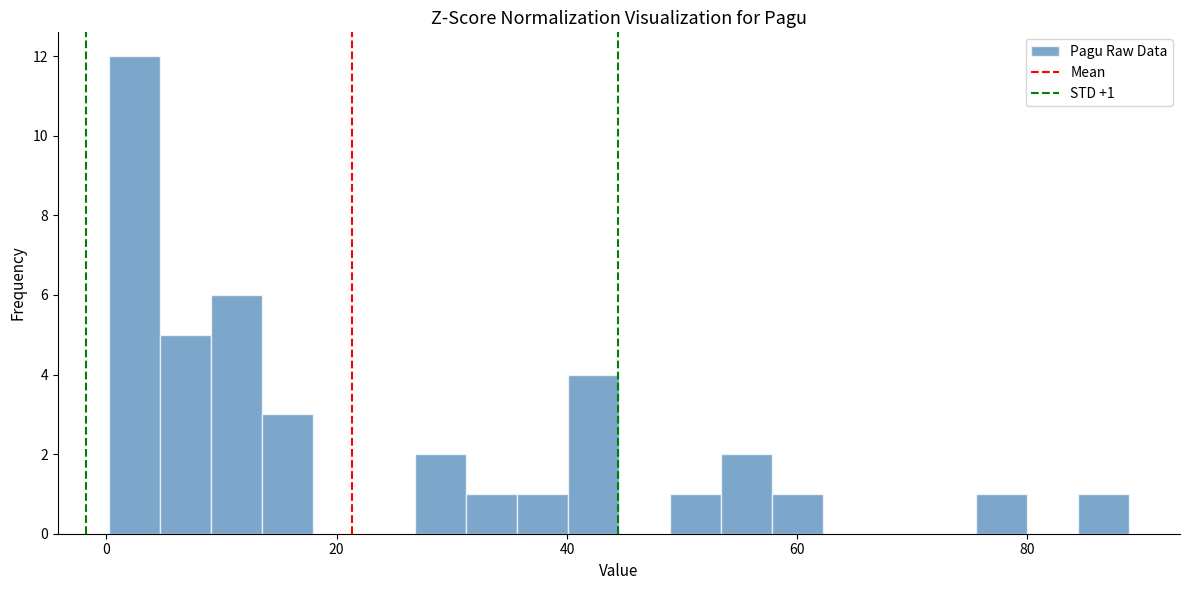

Read against the x-axis, roughly where is the centre of the tallest bar?

2